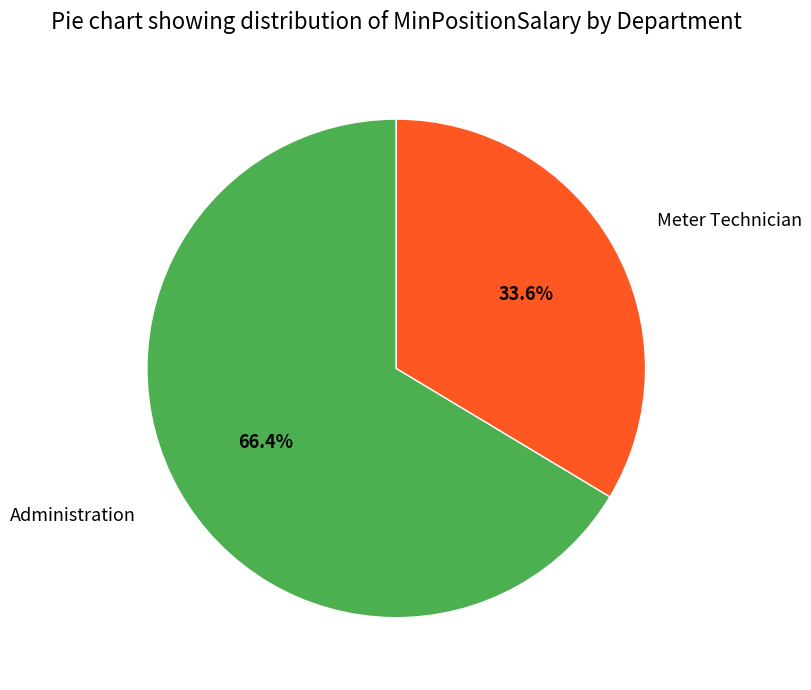

Is Administration the majority of the pie?

Yes